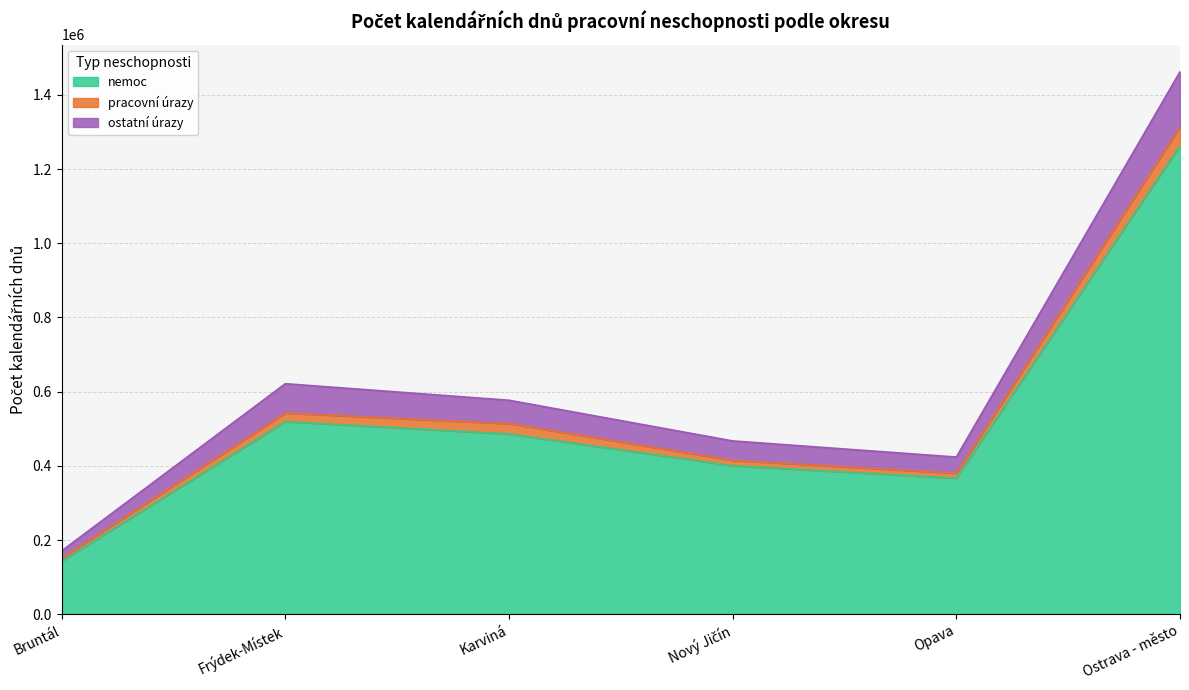

At which label does nemoc first exceed 486037?

Frýdek-Místek